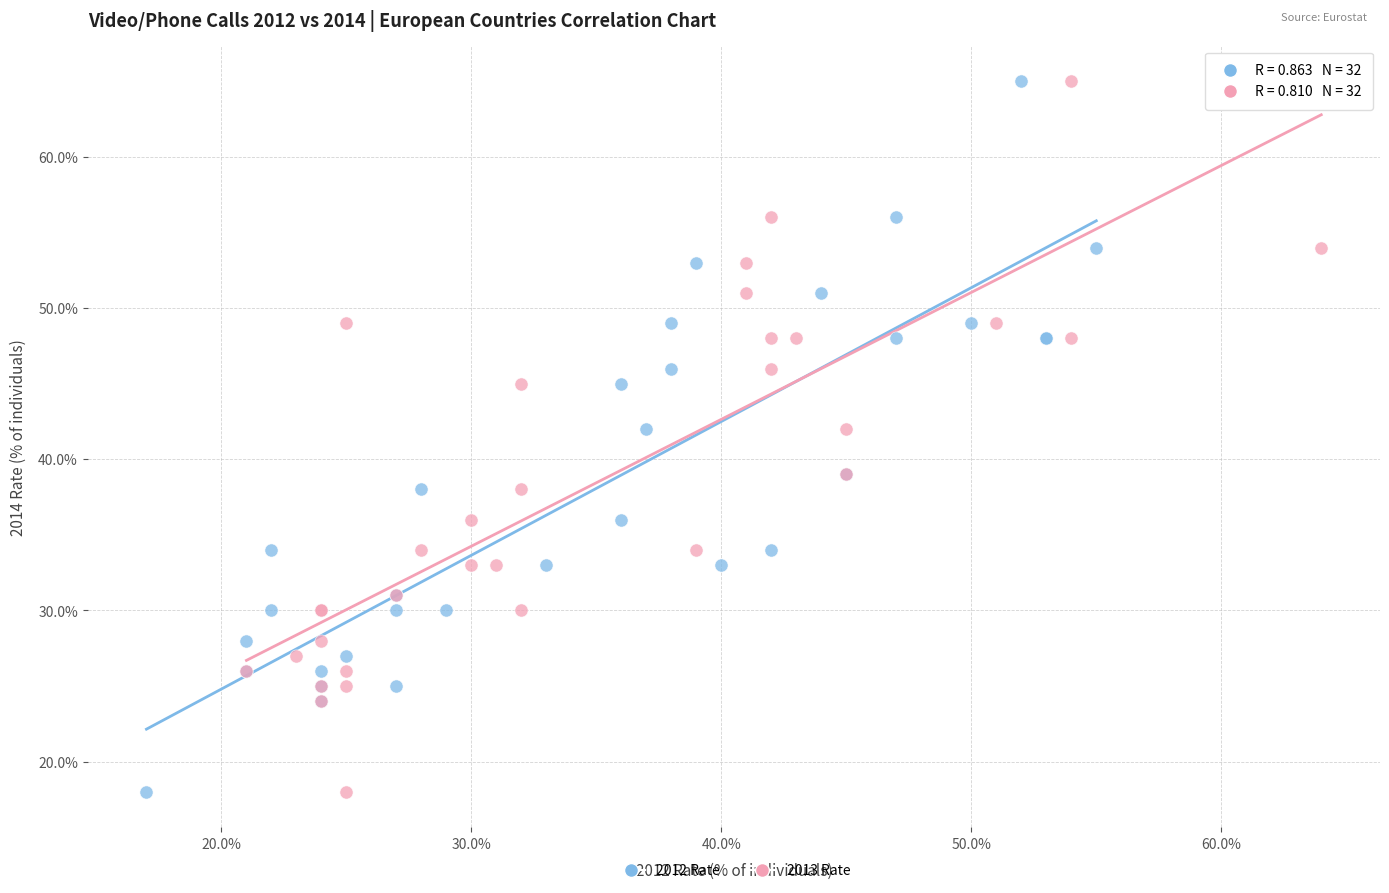

What are all the series names shown in the legend?

2012 Rate, 2013 Rate